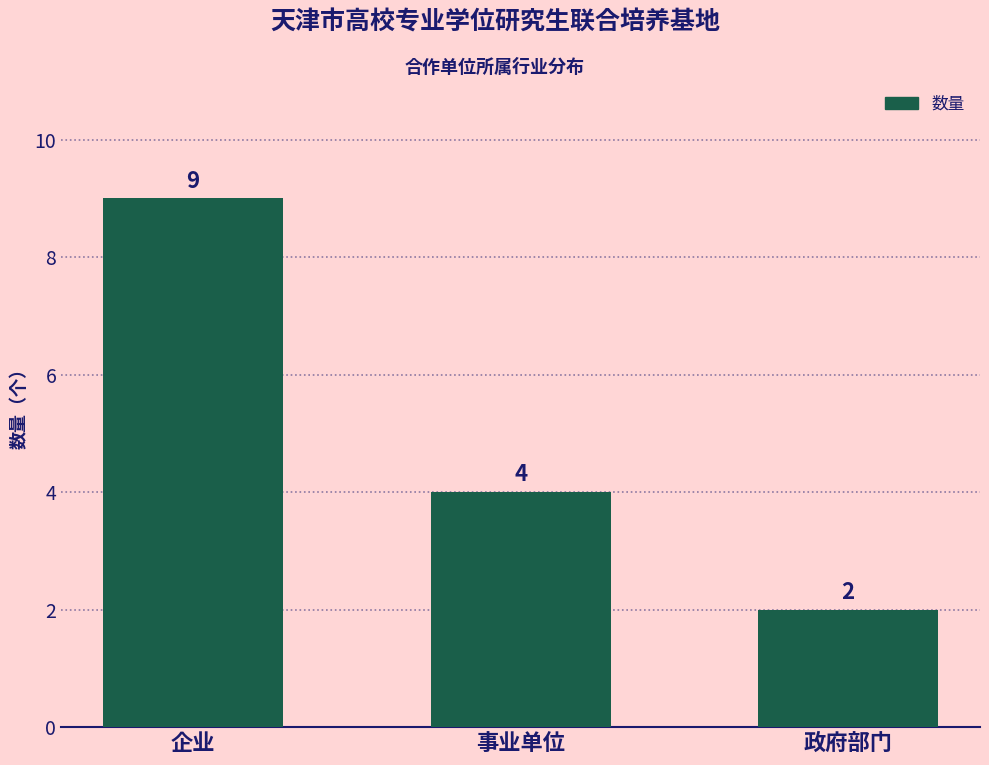

Rank the categories by value from lowest to highest.

政府部门, 事业单位, 企业